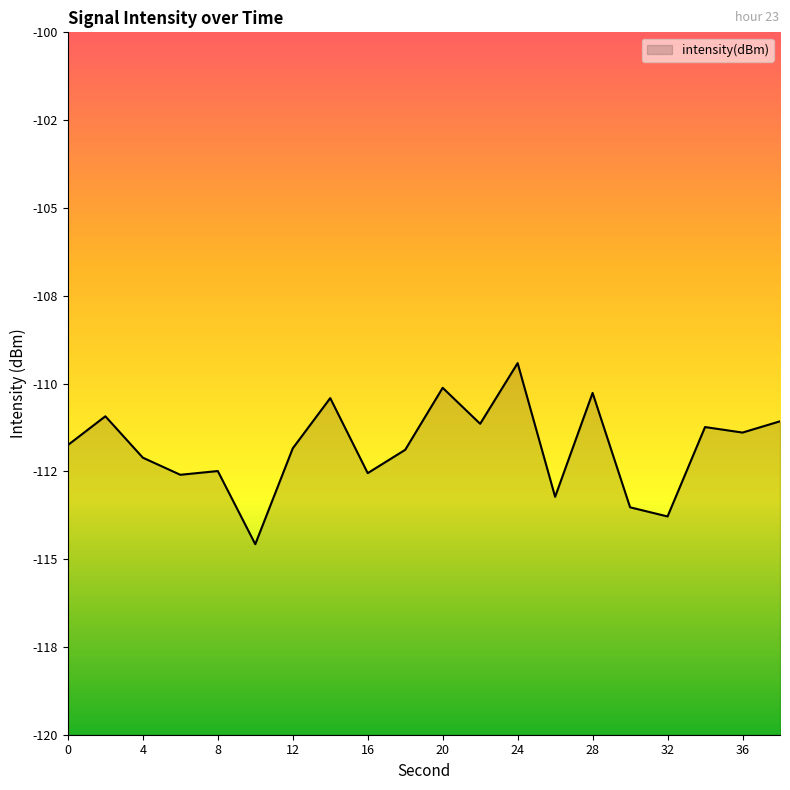

Reading left to right, what are all the values shown in this chart?

-111.8	-110.9	-112.1	-112.6	-112.5	-114.6	-111.8	-110.4	-112.6	-111.9	-110.1	-111.1	-109.4	-113.2	-110.3	-113.5	-113.8	-111.2	-111.4	-111.1